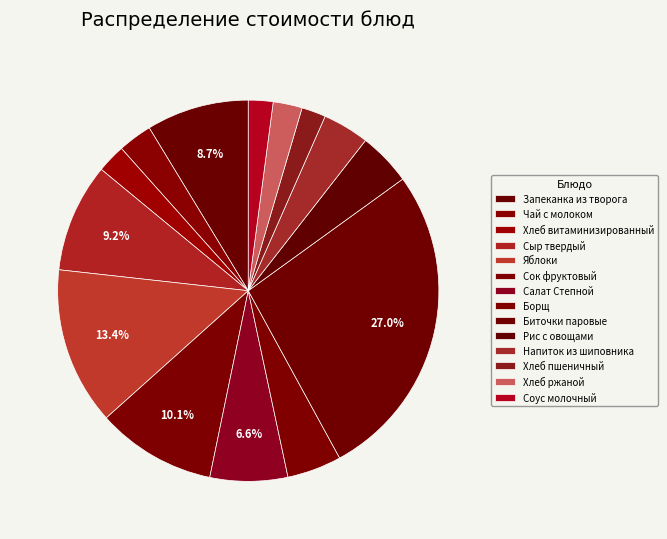

Rank the categories by value from highest to lowest.

Биточки паровые, Яблоки, Сок фруктовый, Сыр твердый, Запеканка из творога, Салат Степной, Борщ, Рис с овощами, Напиток из шиповника, Чай с молоком, Хлеб ржаной, Хлеб витаминизированный, Соус молочный, Хлеб пшеничный